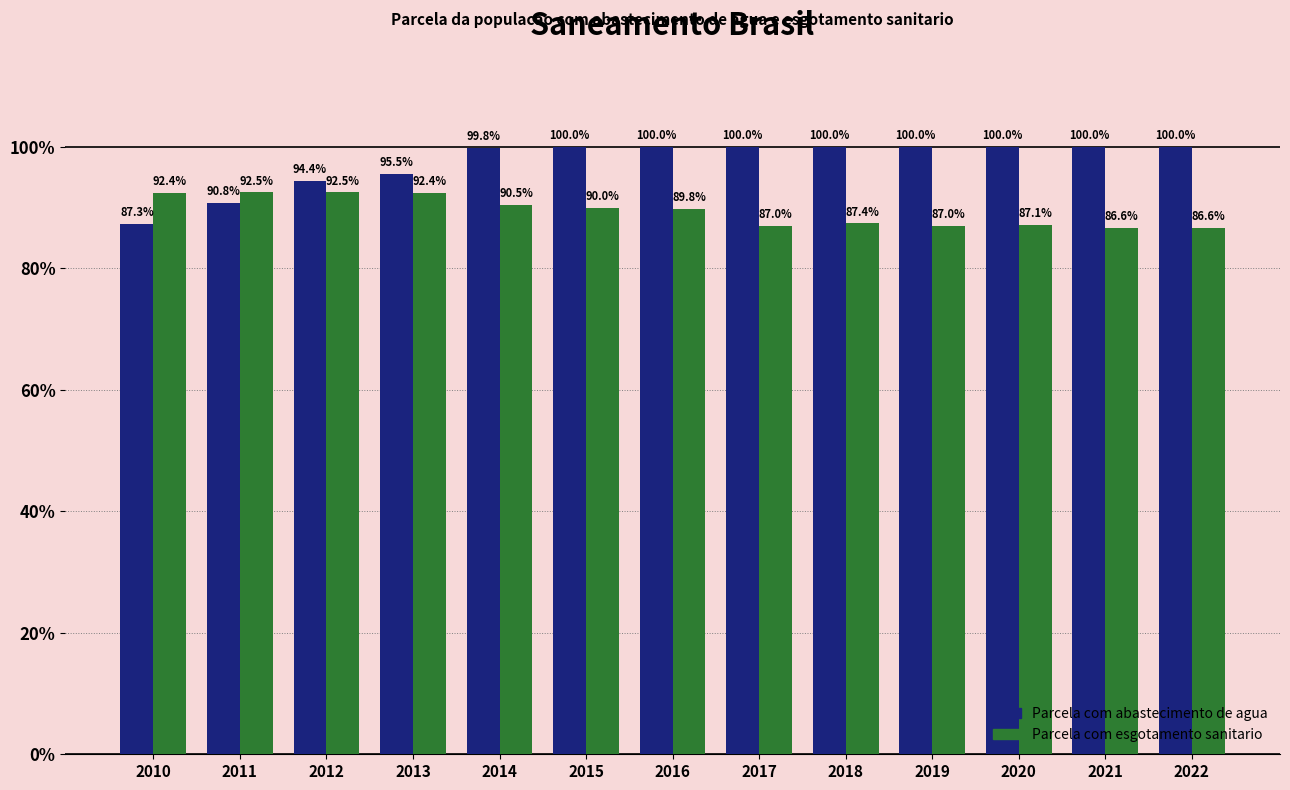

What is the smallest value displayed?

0.9